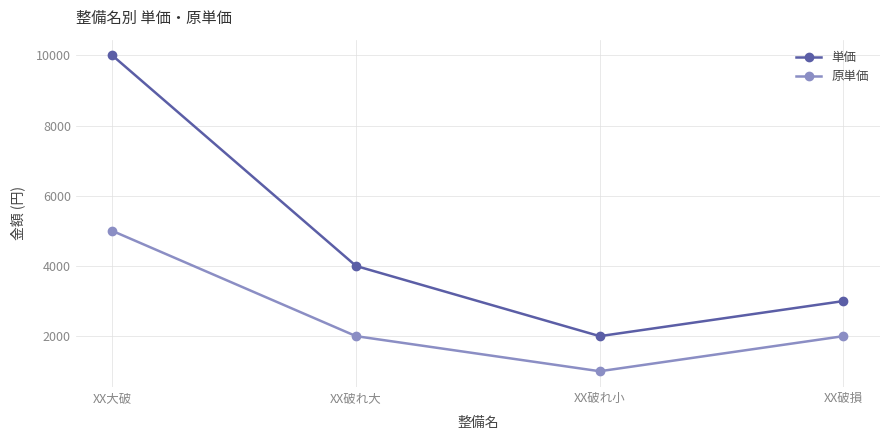

True or false: 原単価 and 単価 intersect in this chart.

False